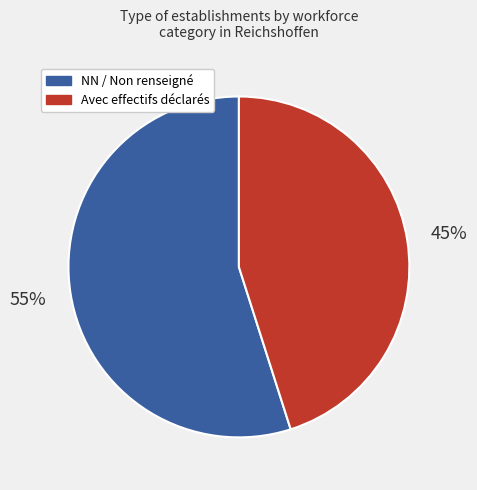

To the nearest percent, what percentage of the pie is Avec effectifs déclarés?

45%